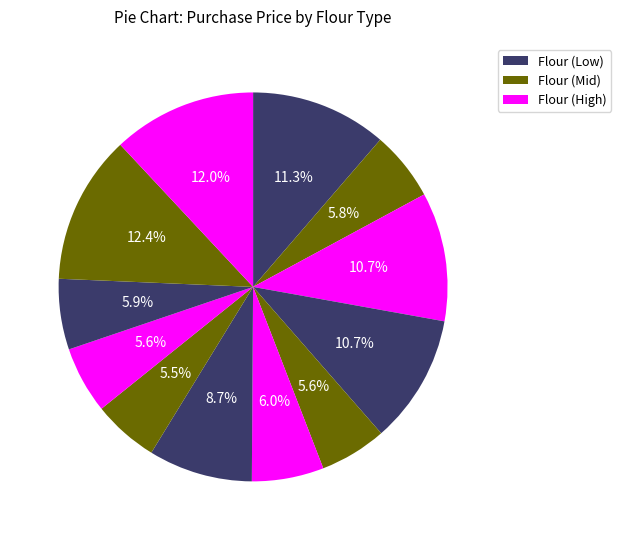

Count the number of slices in the pie.

12